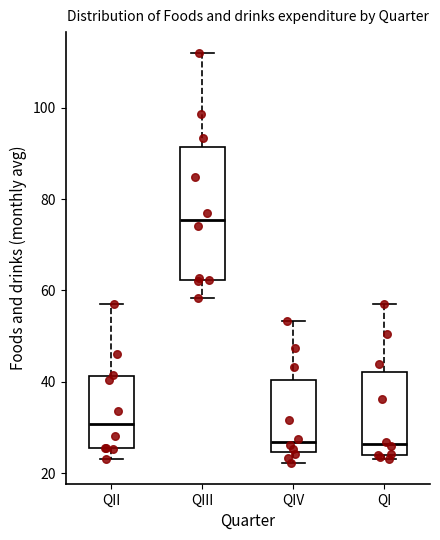

Comparing the boxes themselves (not the whiskers), which one is the tallest?

QIII